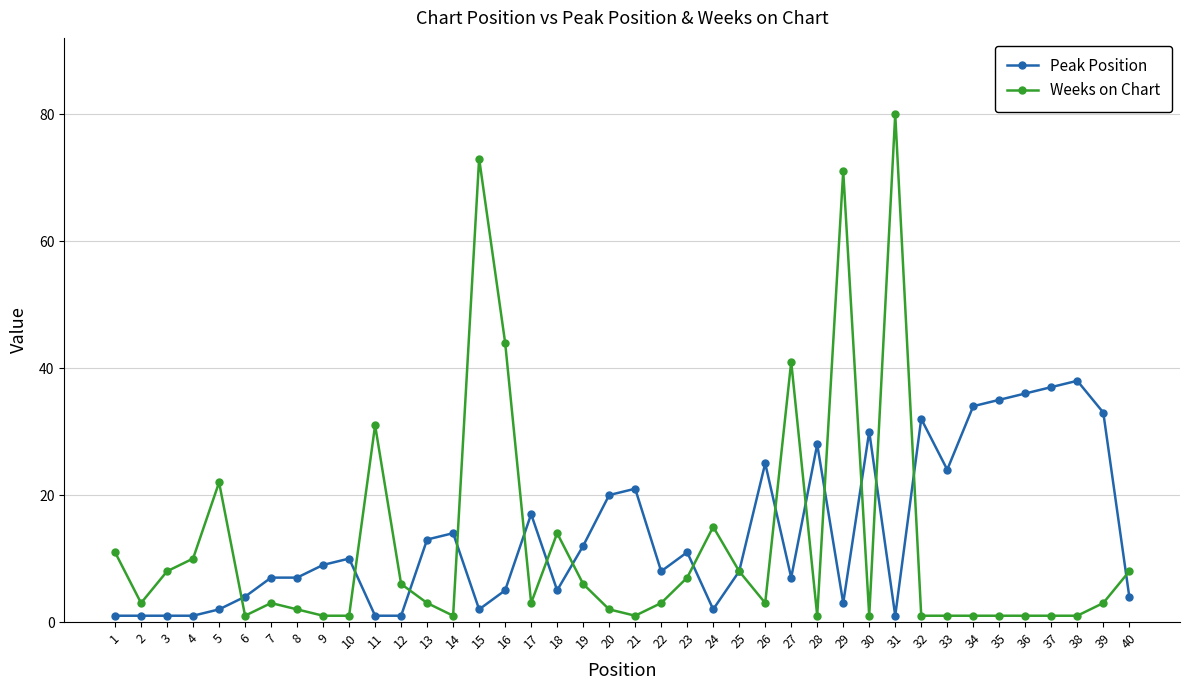

Reading right to left, list all the values displayed in this chart.

Peak Position: 4	33	38	37	36	35	34	24	32	1	30	3	28	7	25	8	2	11	8	21	20	12	5	17	5	2	14	13	1	1	10	9	7	7	4	2	1	1	1	1
Weeks on Chart: 8	3	1	1	1	1	1	1	1	80	1	71	1	41	3	8	15	7	3	1	2	6	14	3	44	73	1	3	6	31	1	1	2	3	1	22	10	8	3	11